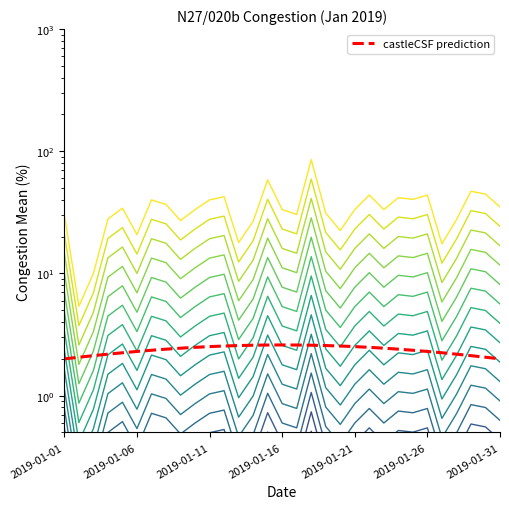

True or false: the data shows 0.0 at 2019-01-28.

False